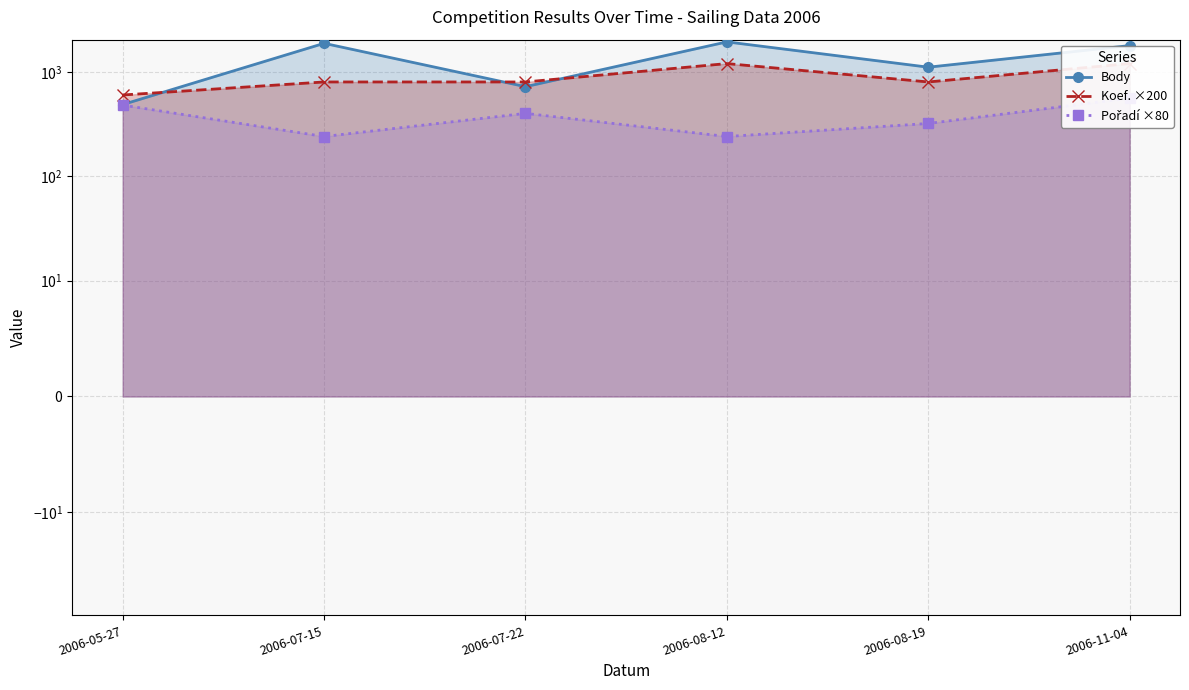

Reading left to right, extract all data points from this chart.

Body: 2006-05-27=486	2006-07-15=1876	2006-07-22=721	2006-08-12=1937	2006-08-19=1108	2006-11-04=1784
Koef. ×200: 2006-05-27=600	2006-07-15=800	2006-07-22=800	2006-08-12=1200	2006-08-19=800	2006-11-04=1200
Pořadí ×80: 2006-05-27=480	2006-07-15=240	2006-07-22=400	2006-08-12=240	2006-08-19=320	2006-11-04=560